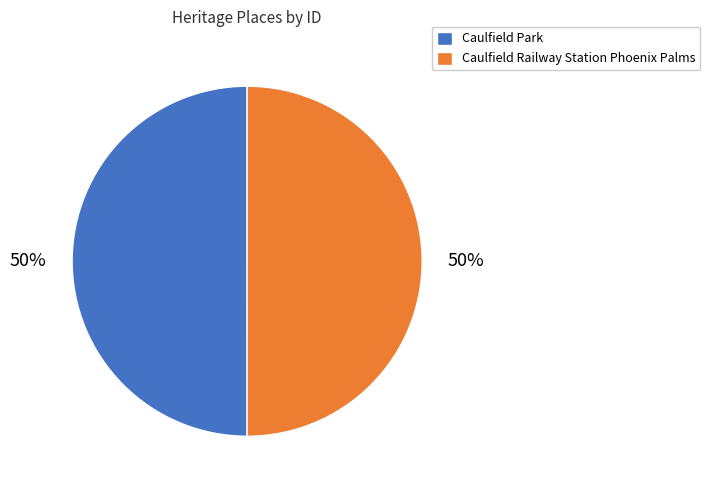

To the nearest percent, what is the combined percentage of Caulfield Railway Station Phoenix Palms and Caulfield Park?

100%